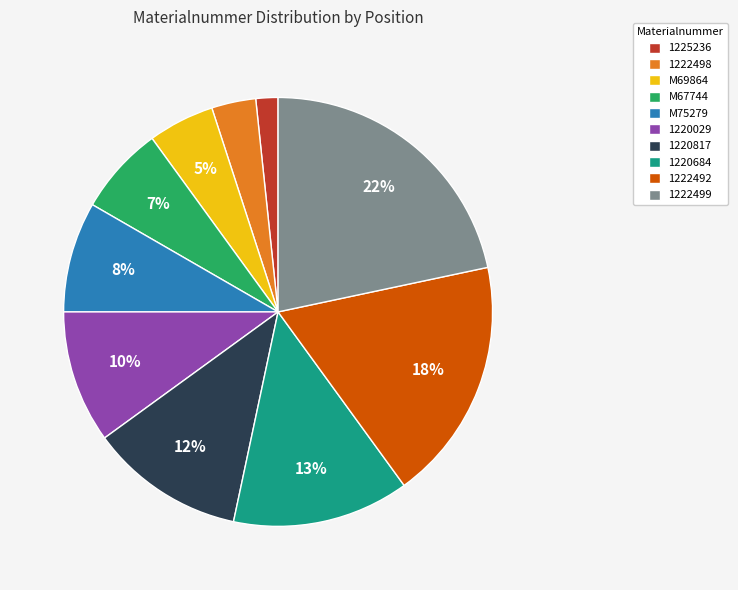

Combined, do 1222498 and 1222499 account for over 50%?

No